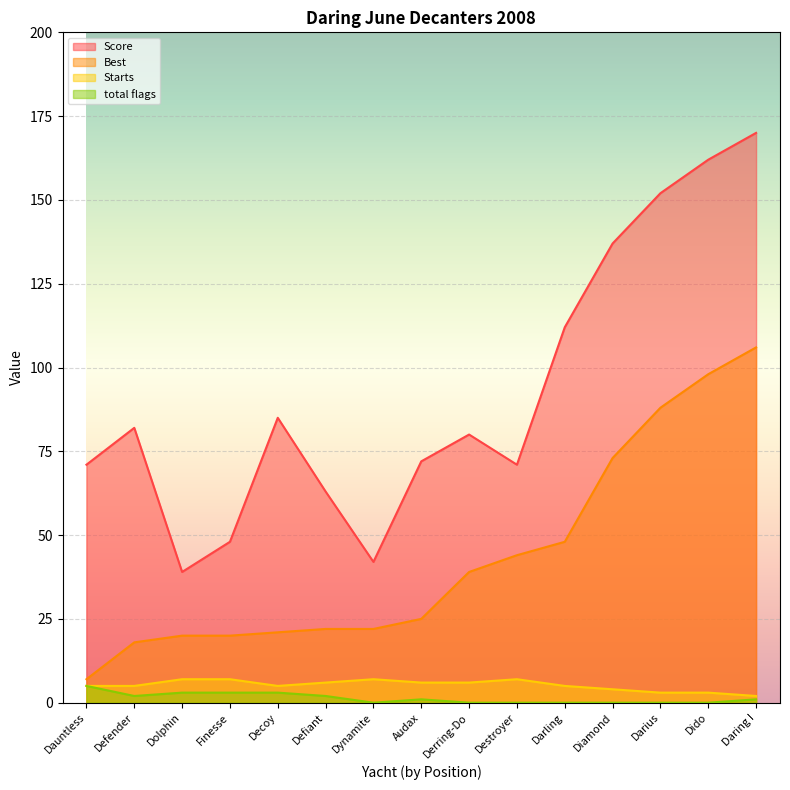

Reading left to right, list all the values displayed in this chart.

Score: 71	82	39	48	85	63	42	72	80	71	112	137	152	162	170
Best: 7	18	20	20	21	22	22	25	39	44	48	73	88	98	106
Starts: 5	5	7	7	5	6	7	6	6	7	5	4	3	3	2
total flags: 5	2	3	3	3	2	0	1	0	0	0	0	0	0	1